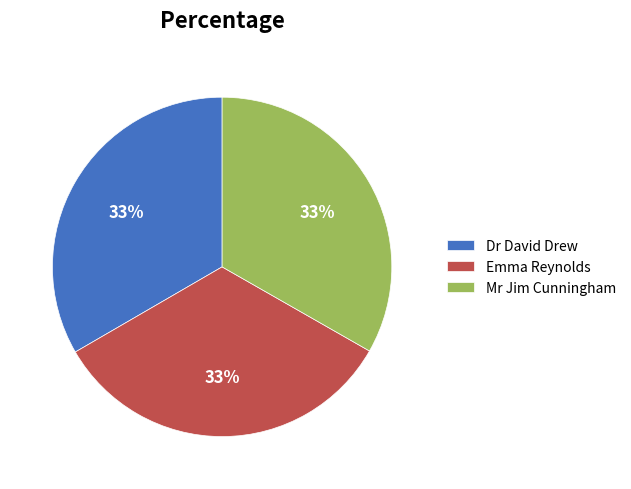

Combined, do Dr David Drew and Mr Jim Cunningham account for over 50%?

Yes